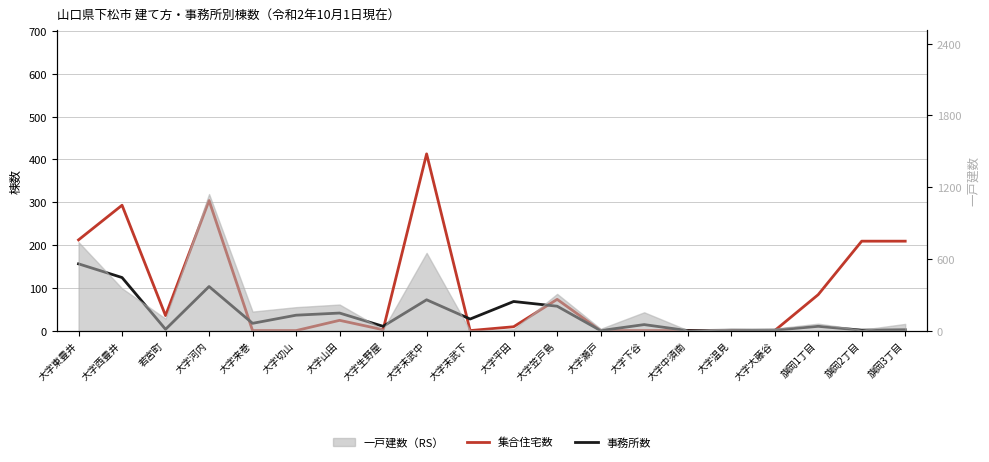

Is this an area chart (filled region under the line)?

No